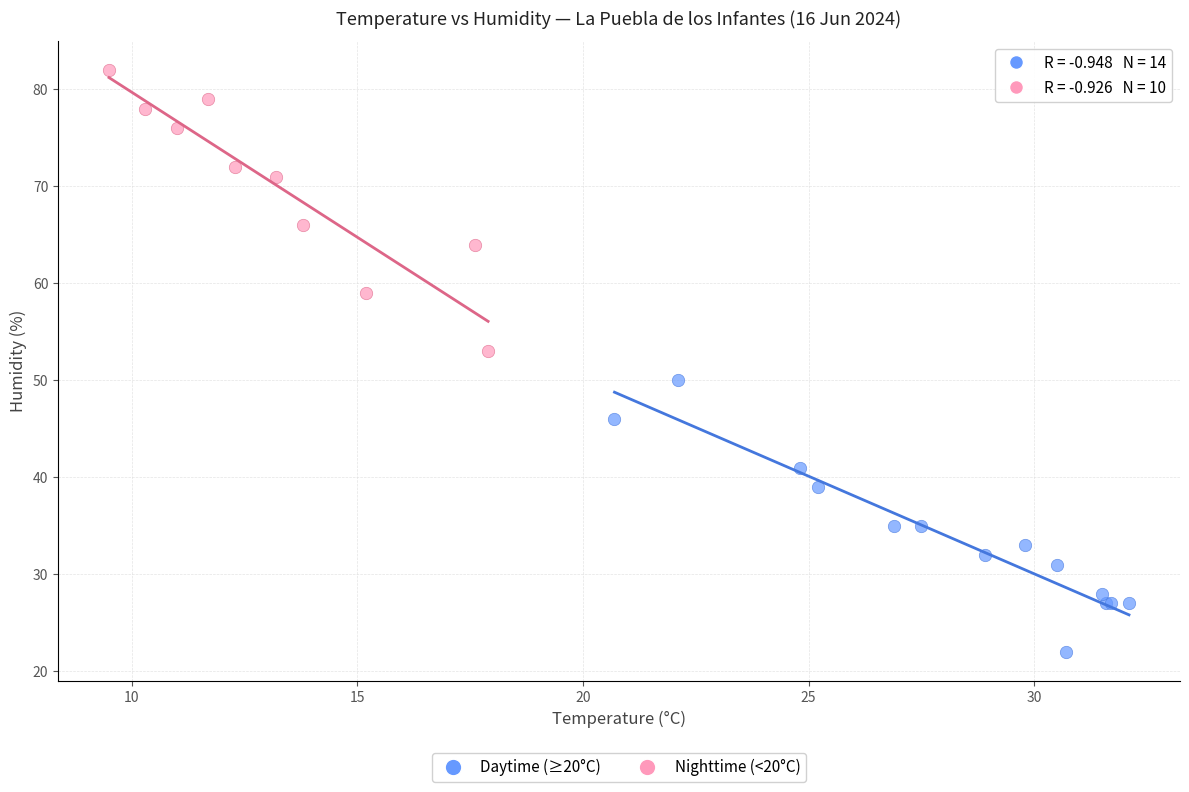

Which series reaches the maximum Y coordinate?

Nighttime (<20°C)